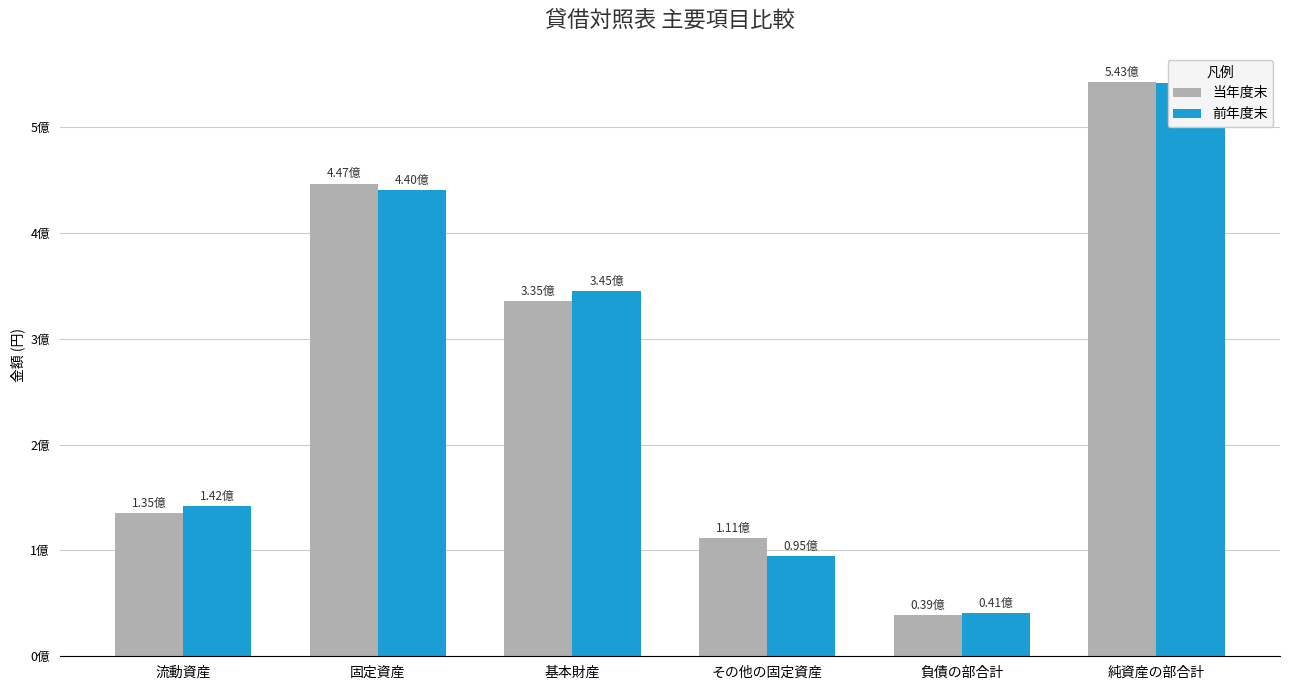

Reading left to right, list all the values displayed in this chart.

当年度末: 流動資産=135340775	固定資産=446604033	基本財産=335204884	その他の固定資産=111399149	負債の部合計=39193949	純資産の部合計=542750859
前年度末: 流動資産=142068395	固定資産=440065314	基本財産=345159268	その他の固定資産=94906046	負債の部合計=40730559	純資産の部合計=541403150